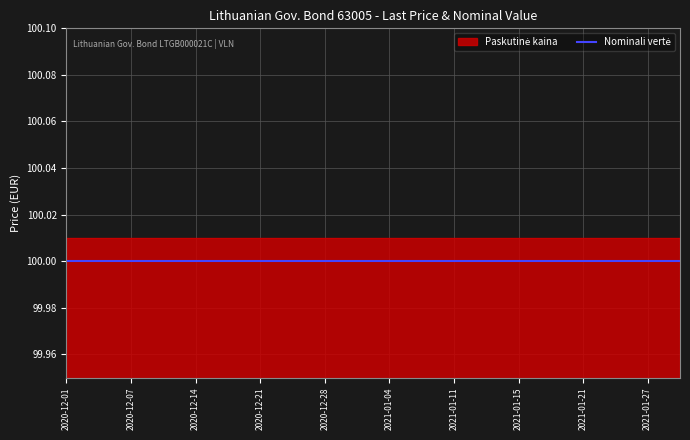

Reading right to left, transcribe all the data shown in this chart.

Paskutinė kaina: 2021-01-29=100.0	2021-01-27=100.0	2021-01-25=100.0	2021-01-21=100.0	2021-01-19=100.0	2021-01-15=100.0	2021-01-13=100.0	2021-01-11=100.0	2021-01-07=100.0	2021-01-04=100.0	2020-12-30=100.0	2020-12-28=100.0	2020-12-23=100.0	2020-12-21=100.0	2020-12-17=100.0	2020-12-14=100.0	2020-12-10=100.0	2020-12-07=100.0	2020-12-04=100.0	2020-12-01=100.0
Nominali vertė: 2021-01-29=100.0	2021-01-27=100.0	2021-01-25=100.0	2021-01-21=100.0	2021-01-19=100.0	2021-01-15=100.0	2021-01-13=100.0	2021-01-11=100.0	2021-01-07=100.0	2021-01-04=100.0	2020-12-30=100.0	2020-12-28=100.0	2020-12-23=100.0	2020-12-21=100.0	2020-12-17=100.0	2020-12-14=100.0	2020-12-10=100.0	2020-12-07=100.0	2020-12-04=100.0	2020-12-01=100.0